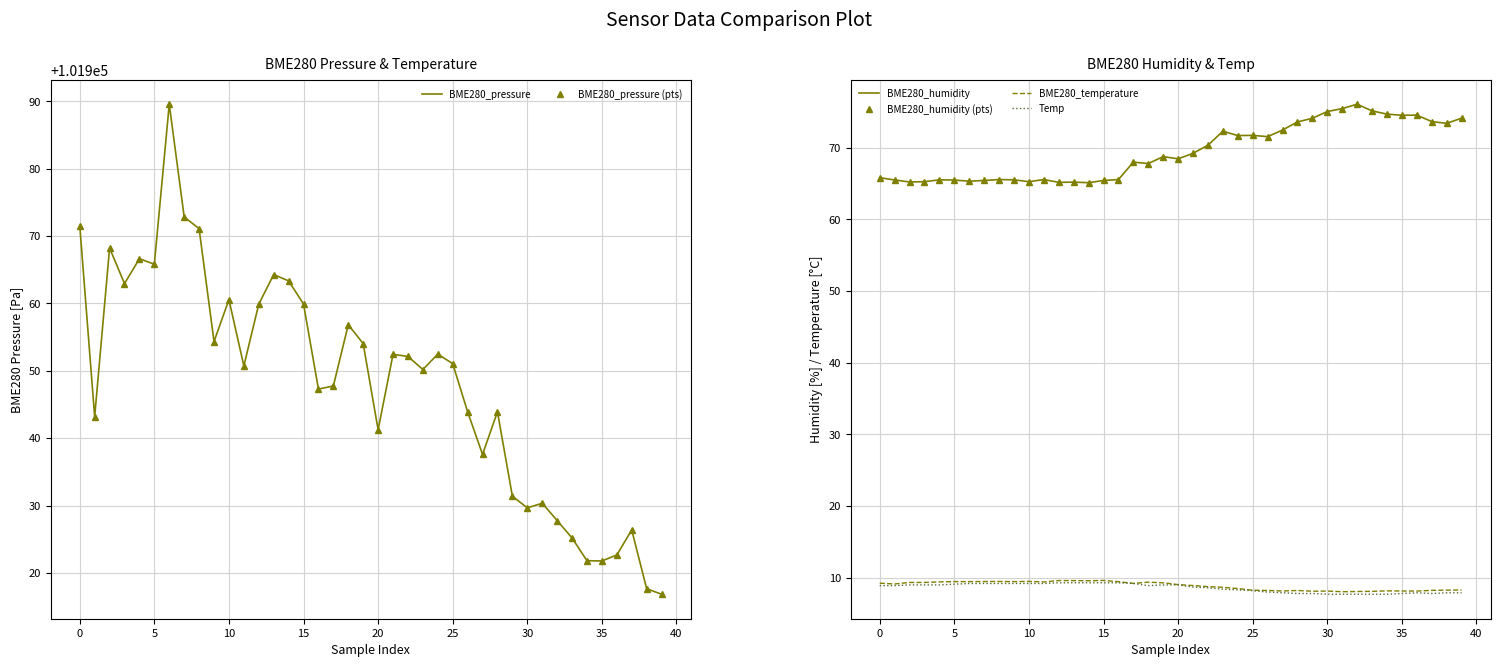

Where does the BME280_humidity (pts) series first go above 68?

19